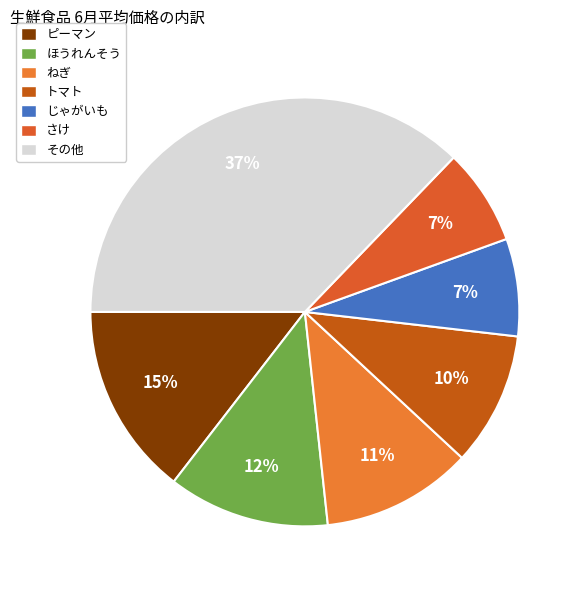

Count the number of slices in the pie.

7